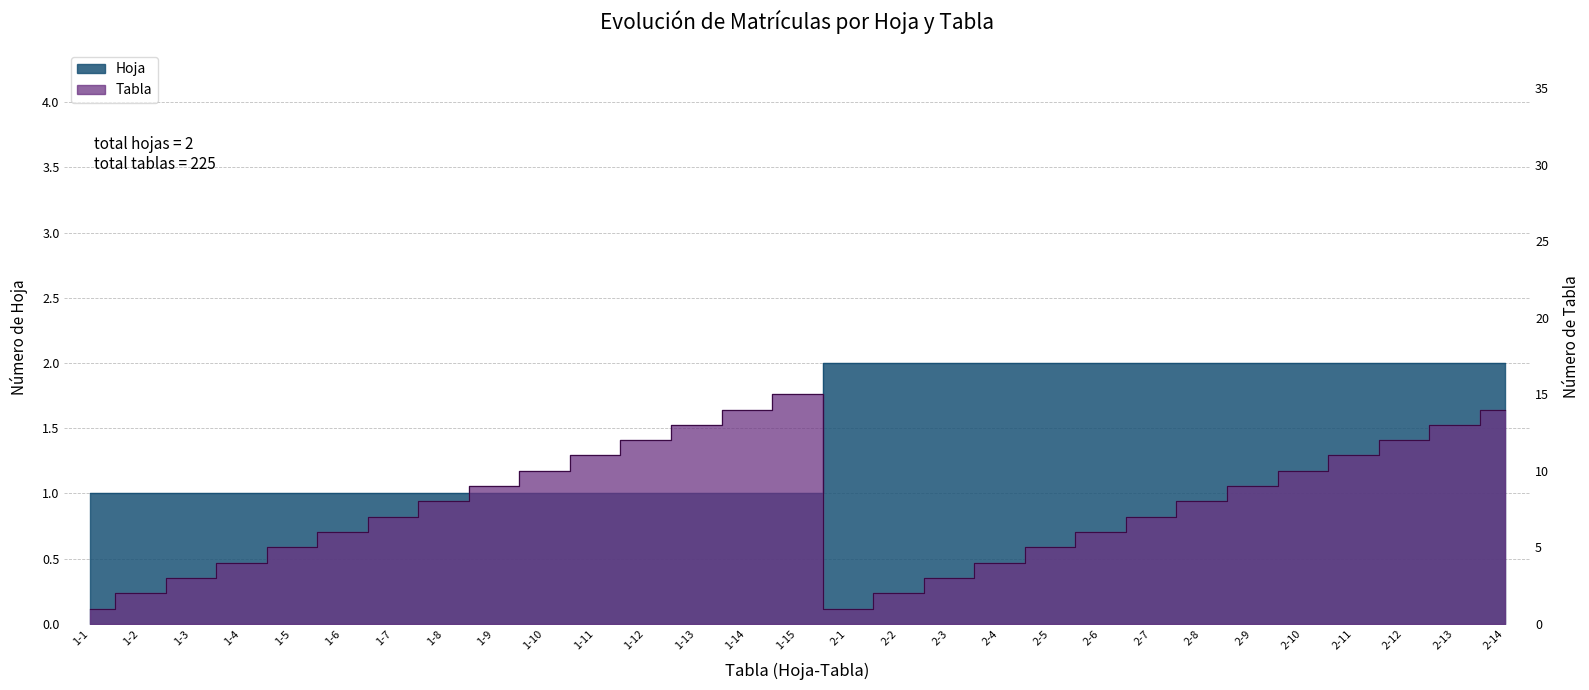

How many data points in Hoja are above 1?

14